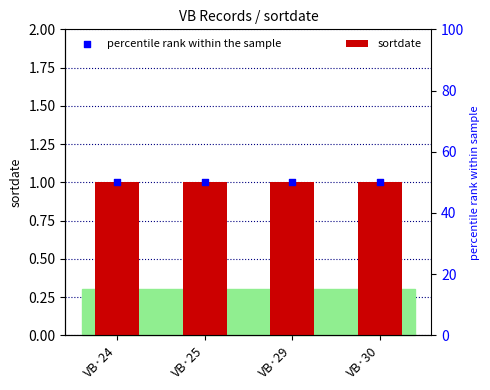

Which series has the largest total across all categories?

percentile rank within the sample